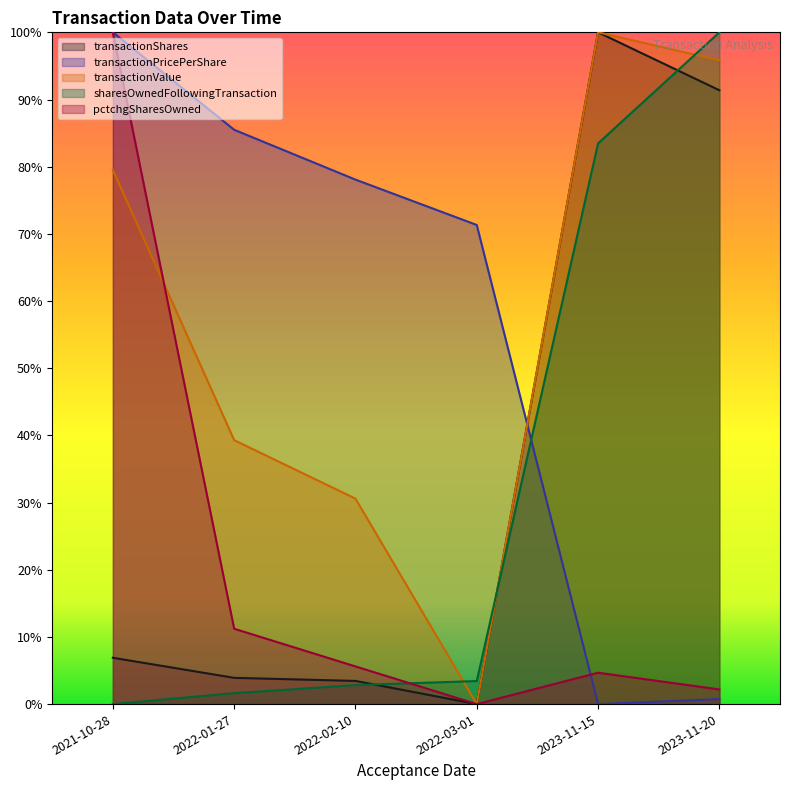

Reading left to right, what are all the values shown in this chart?

transactionShares: 0.1	0.0	0.0	0.0	1.0	0.9
transactionPricePerShare: 1.0	0.9	0.8	0.7	0.0	0.0
transactionValue: 0.8	0.4	0.3	0.0	1.0	1.0
sharesOwnedFollowingTransaction: 0.0	0.0	0.0	0.0	0.8	1.0
pctchgSharesOwned: 1.0	0.1	0.1	0.0	0.0	0.0